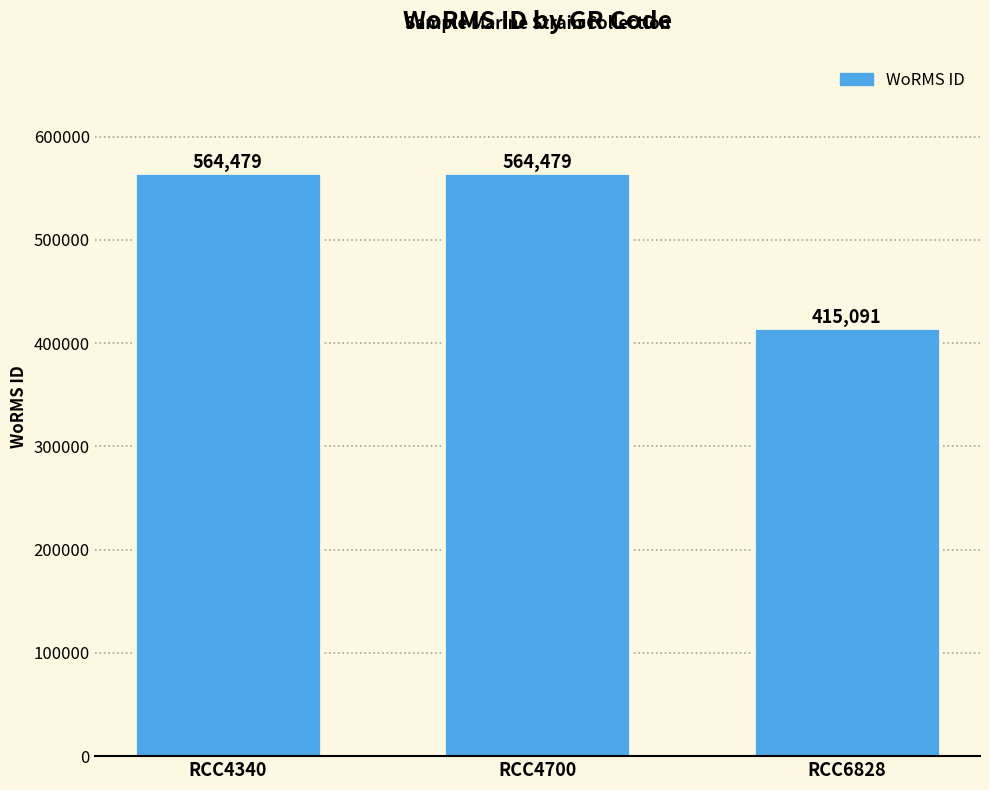

The value at RCC6828 is 415091. True or false?

True